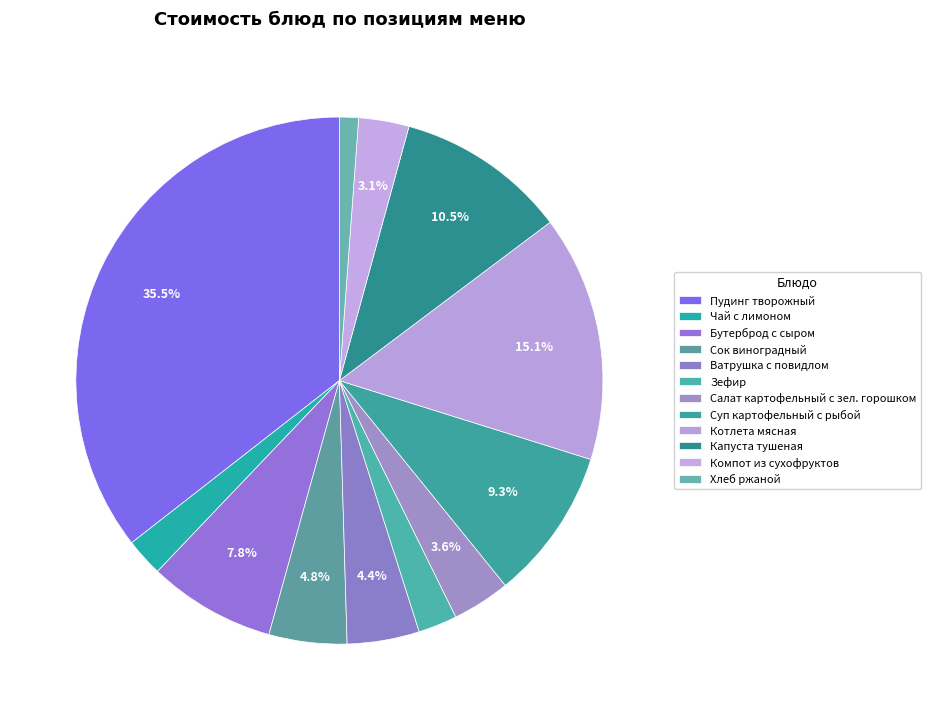

How many segments does this pie chart have?

12